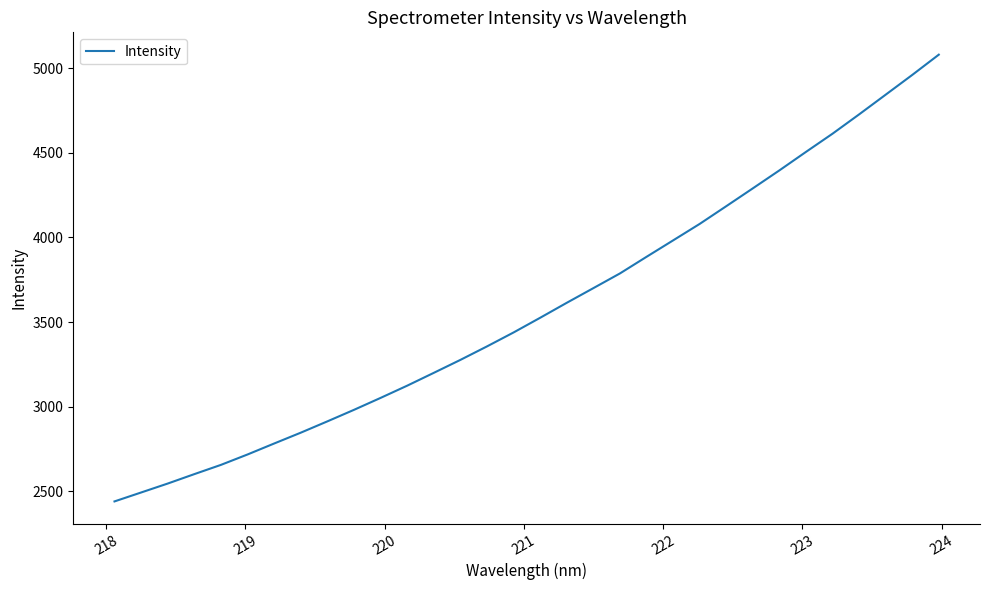

What is the smallest value displayed?

2439.8